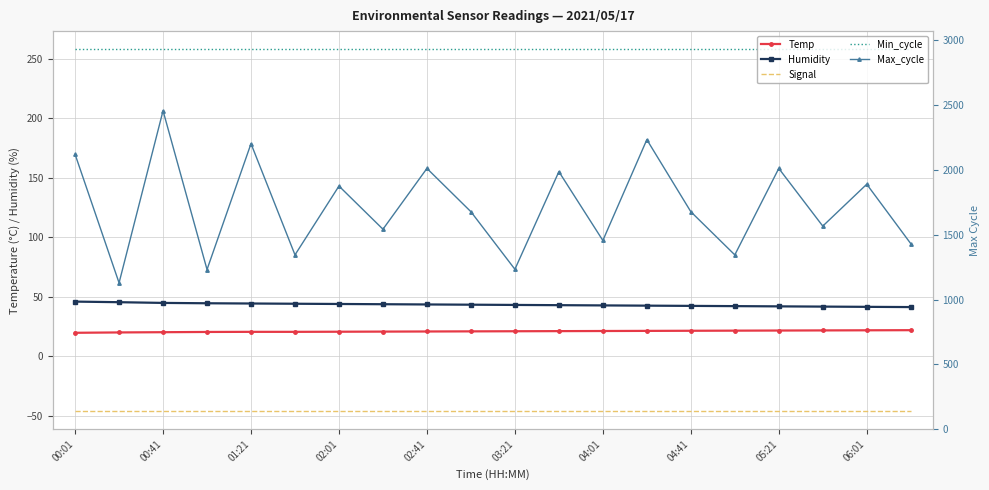

How many lines are shown in the chart?

5